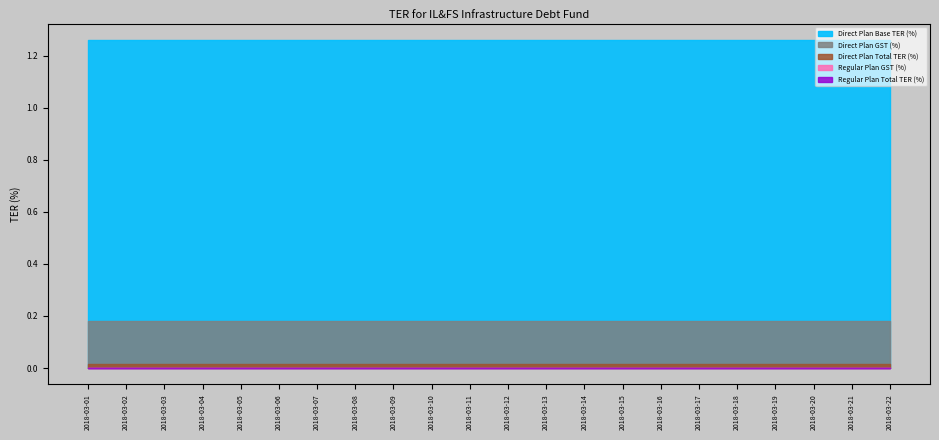

Reading left to right, list all the values displayed in this chart.

Direct Plan Base TER (%): 2018-03-01=1.3	2018-03-02=1.3	2018-03-03=1.3	2018-03-04=1.3	2018-03-05=1.3	2018-03-06=1.3	2018-03-07=1.3	2018-03-08=1.3	2018-03-09=1.3	2018-03-10=1.3	2018-03-11=1.3	2018-03-12=1.3	2018-03-13=1.3	2018-03-14=1.3	2018-03-15=1.3	2018-03-16=1.3	2018-03-17=1.3	2018-03-18=1.3	2018-03-19=1.3	2018-03-20=1.3	2018-03-21=1.3	2018-03-22=1.3
Direct Plan GST (%): 2018-03-01=0.2	2018-03-02=0.2	2018-03-03=0.2	2018-03-04=0.2	2018-03-05=0.2	2018-03-06=0.2	2018-03-07=0.2	2018-03-08=0.2	2018-03-09=0.2	2018-03-10=0.2	2018-03-11=0.2	2018-03-12=0.2	2018-03-13=0.2	2018-03-14=0.2	2018-03-15=0.2	2018-03-16=0.2	2018-03-17=0.2	2018-03-18=0.2	2018-03-19=0.2	2018-03-20=0.2	2018-03-21=0.2	2018-03-22=0.2
Direct Plan Total TER (%): 2018-03-01=0.0	2018-03-02=0.0	2018-03-03=0.0	2018-03-04=0.0	2018-03-05=0.0	2018-03-06=0.0	2018-03-07=0.0	2018-03-08=0.0	2018-03-09=0.0	2018-03-10=0.0	2018-03-11=0.0	2018-03-12=0.0	2018-03-13=0.0	2018-03-14=0.0	2018-03-15=0.0	2018-03-16=0.0	2018-03-17=0.0	2018-03-18=0.0	2018-03-19=0.0	2018-03-20=0.0	2018-03-21=0.0	2018-03-22=0.0
Regular Plan GST (%): 2018-03-01=0.0	2018-03-02=0.0	2018-03-03=0.0	2018-03-04=0.0	2018-03-05=0.0	2018-03-06=0.0	2018-03-07=0.0	2018-03-08=0.0	2018-03-09=0.0	2018-03-10=0.0	2018-03-11=0.0	2018-03-12=0.0	2018-03-13=0.0	2018-03-14=0.0	2018-03-15=0.0	2018-03-16=0.0	2018-03-17=0.0	2018-03-18=0.0	2018-03-19=0.0	2018-03-20=0.0	2018-03-21=0.0	2018-03-22=0.0
Regular Plan Total TER (%): 2018-03-01=0.0	2018-03-02=0.0	2018-03-03=0.0	2018-03-04=0.0	2018-03-05=0.0	2018-03-06=0.0	2018-03-07=0.0	2018-03-08=0.0	2018-03-09=0.0	2018-03-10=0.0	2018-03-11=0.0	2018-03-12=0.0	2018-03-13=0.0	2018-03-14=0.0	2018-03-15=0.0	2018-03-16=0.0	2018-03-17=0.0	2018-03-18=0.0	2018-03-19=0.0	2018-03-20=0.0	2018-03-21=0.0	2018-03-22=0.0